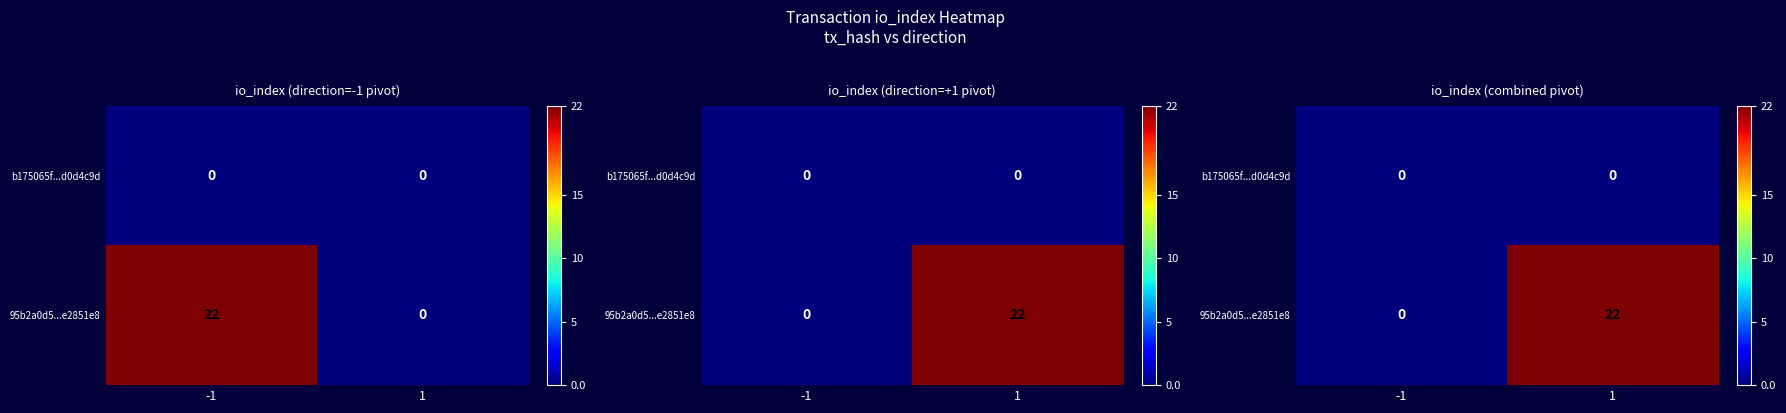

Rank the series by their average value, from lowest to highest.

b175065f...d0d4c9d, 95b2a0d5...e2851e8